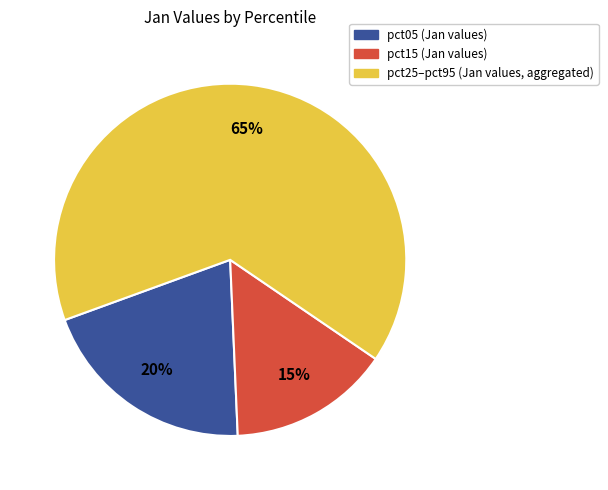

To the nearest percent, what is the difference between the largest and smallest slice percentages?

50%